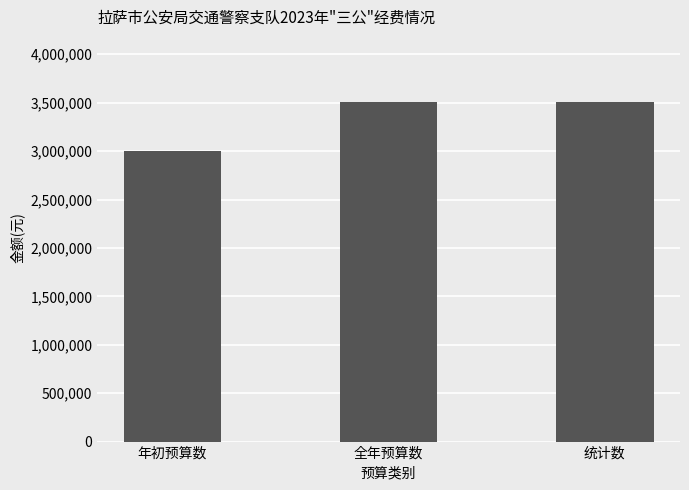

Is it true that the value at 统计数 is 3507000.3?

True